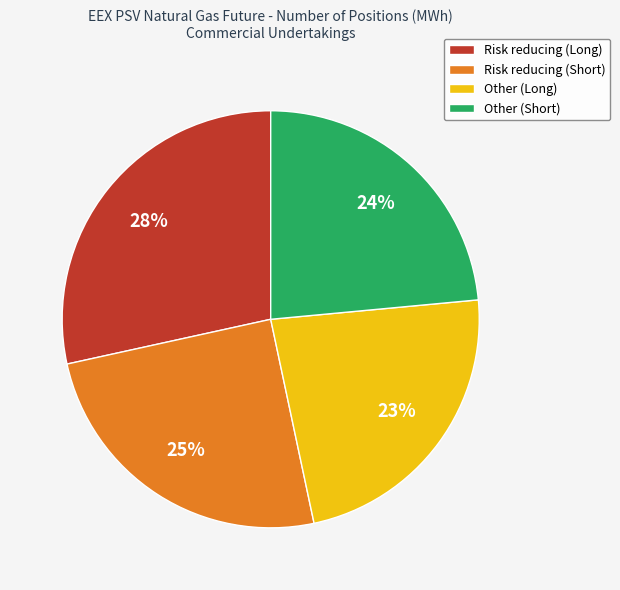

Combined, do Other (Long) and Risk reducing (Short) account for over 50%?

No